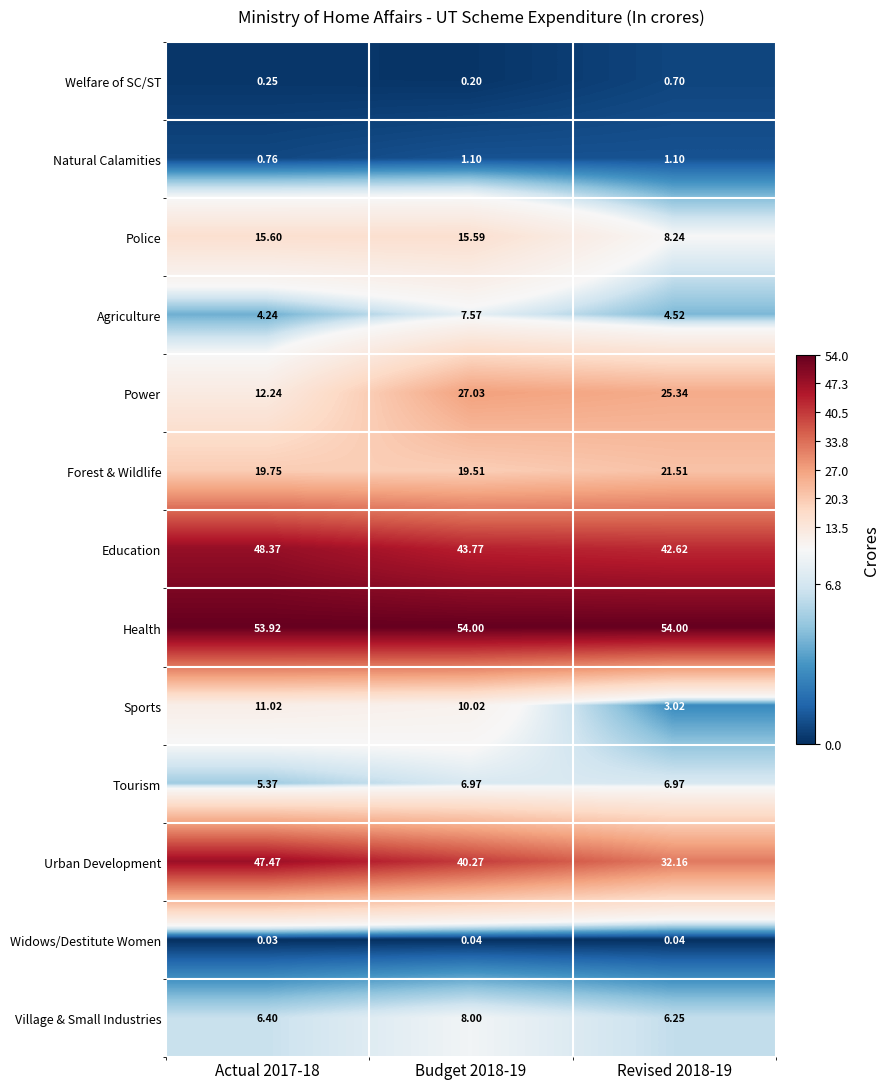

Which series changed the most between Budget 2018-19 and Revised 2018-19?

Urban Development